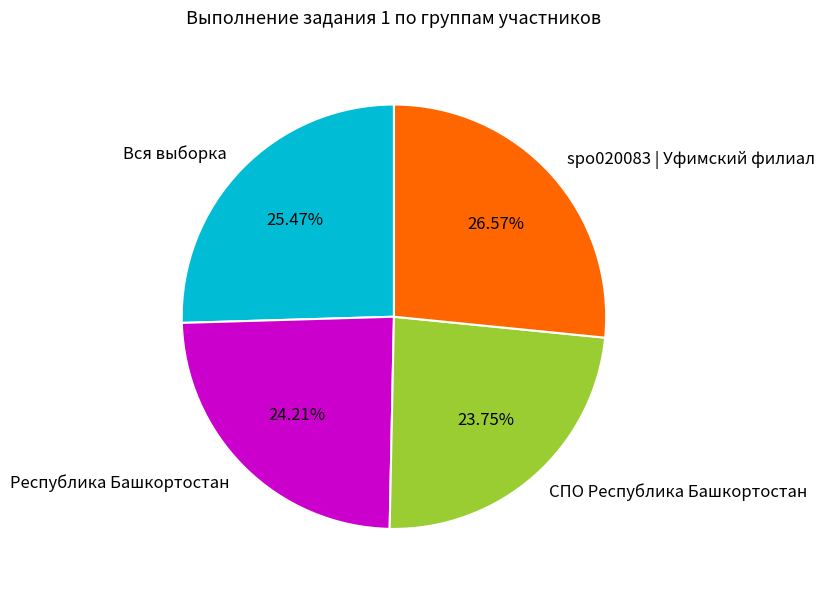

How many slices are in this pie chart?

4